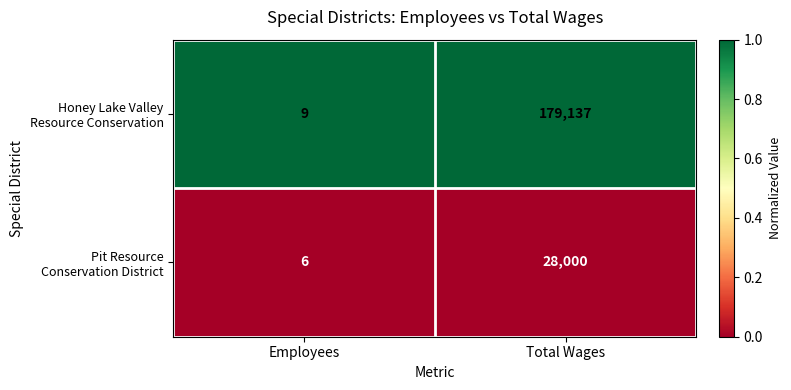

What is the spread (max minus min) of values at Total Wages?

151137